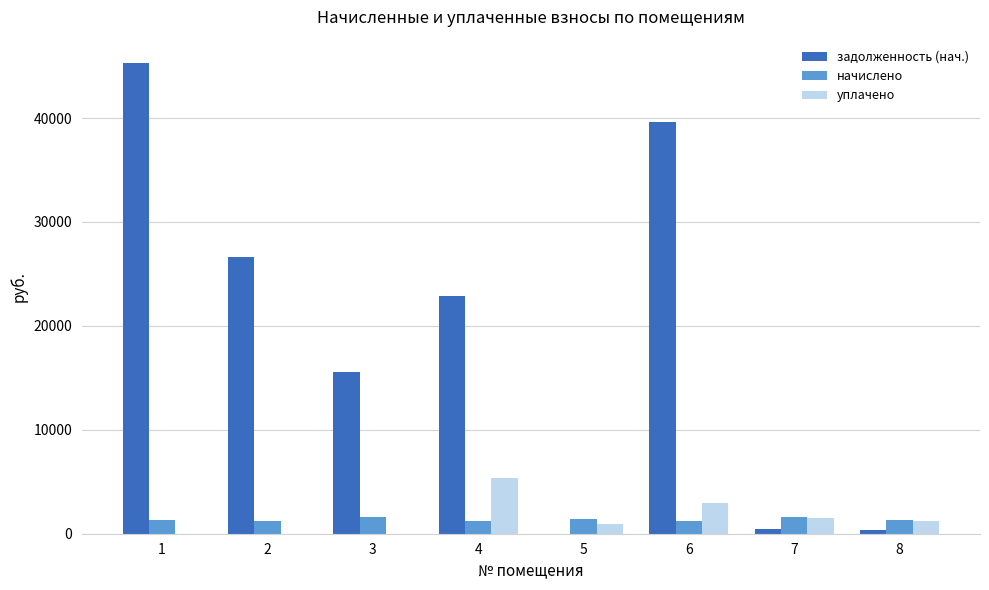

What is the sum of all начислено values?

10995.1